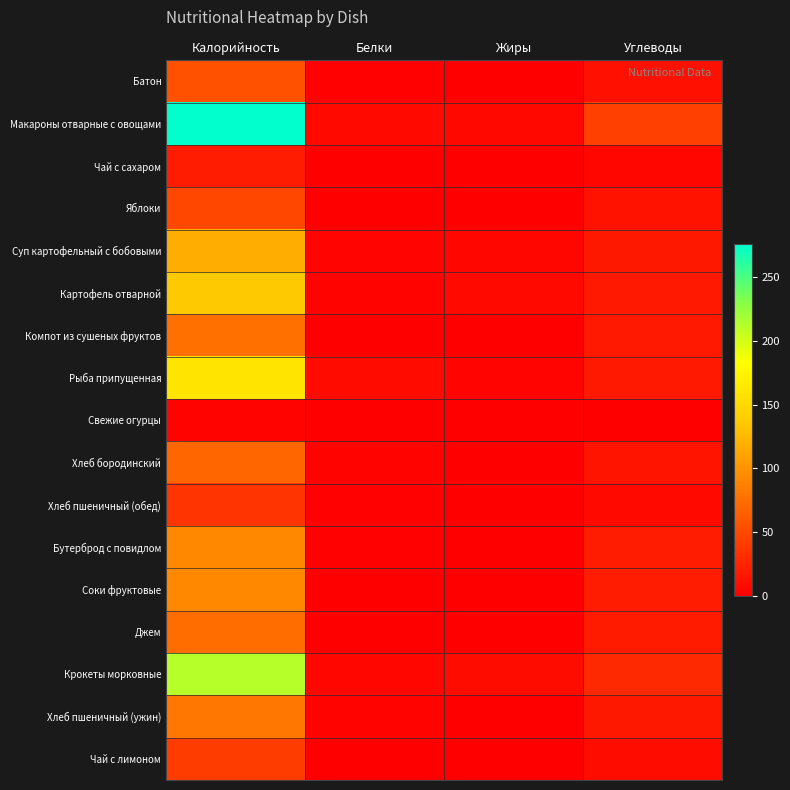

Count the number of categories in the chart.

4